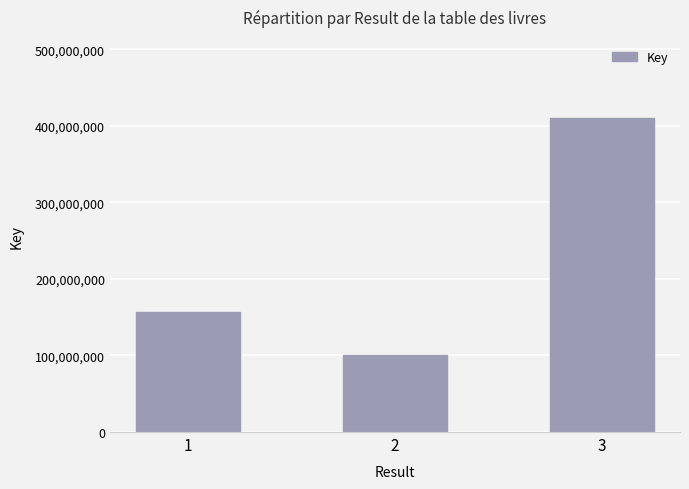

Rank the categories by value from highest to lowest.

3, 1, 2